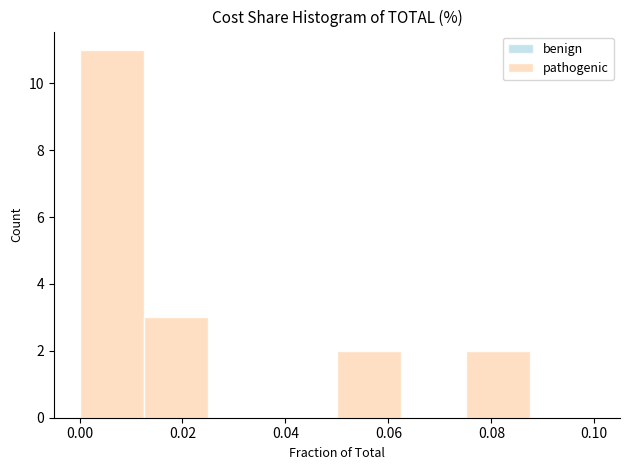

Reading left to right, list every bar in this chart as the range it spans on the x-axis followed by its height. Neither the bar edges nor the heights are printed on the chart, so give them approximately, as read against the axes.

0.000 to 0.012: 11
0.012 to 0.026: 3
0.026 to 0.038: 0
0.038 to 0.050: 0
0.050 to 0.062: 2
0.062 to 0.076: 0
0.076 to 0.088: 2
0.088 to 0.100: 0